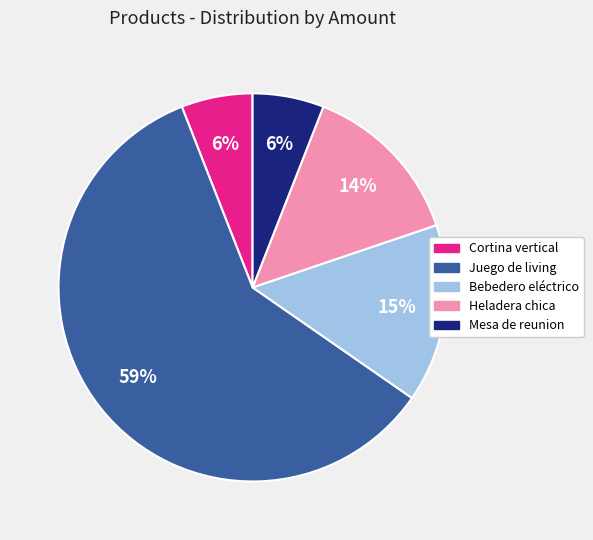

To the nearest percent, what is the difference between the largest and smallest slice percentages?

53%